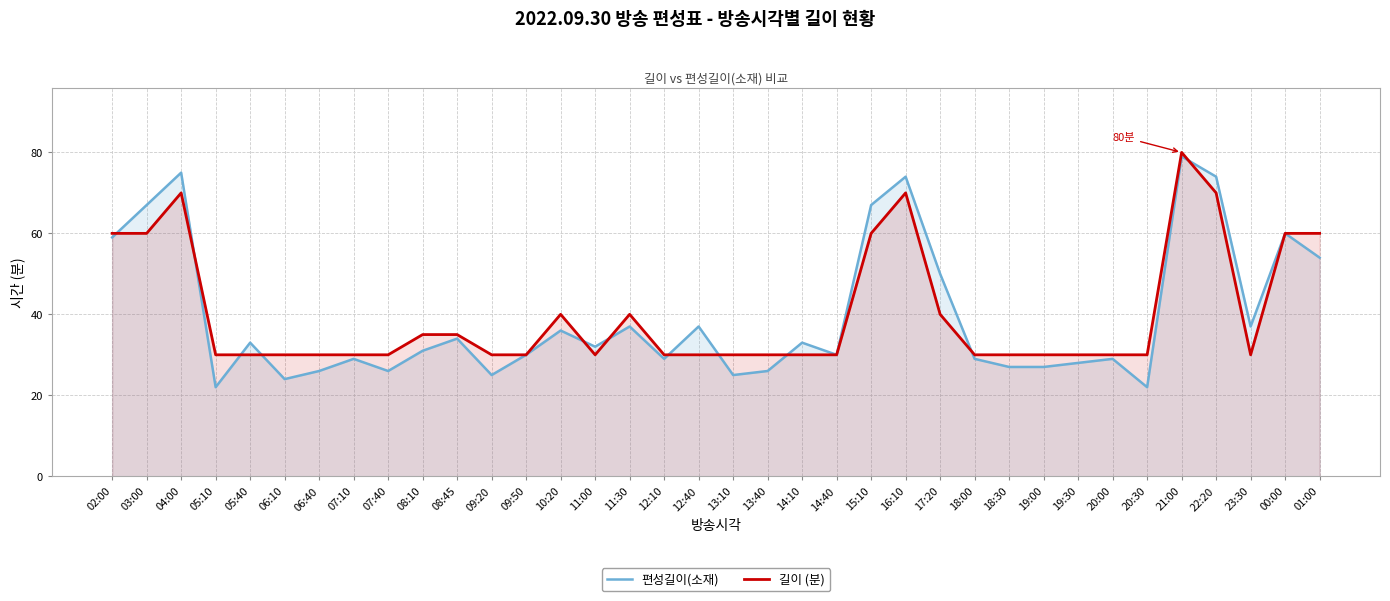

Between which two adjacent categories do 길이 (분) and 편성길이(소재) first intersect?

02:00 and 03:00